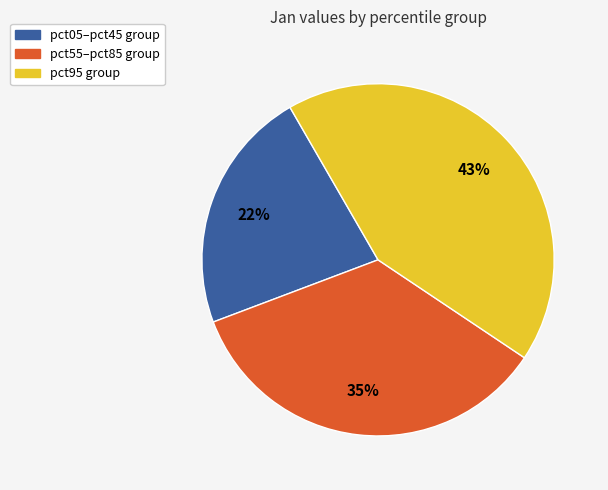

Does any single category account for the majority?

No